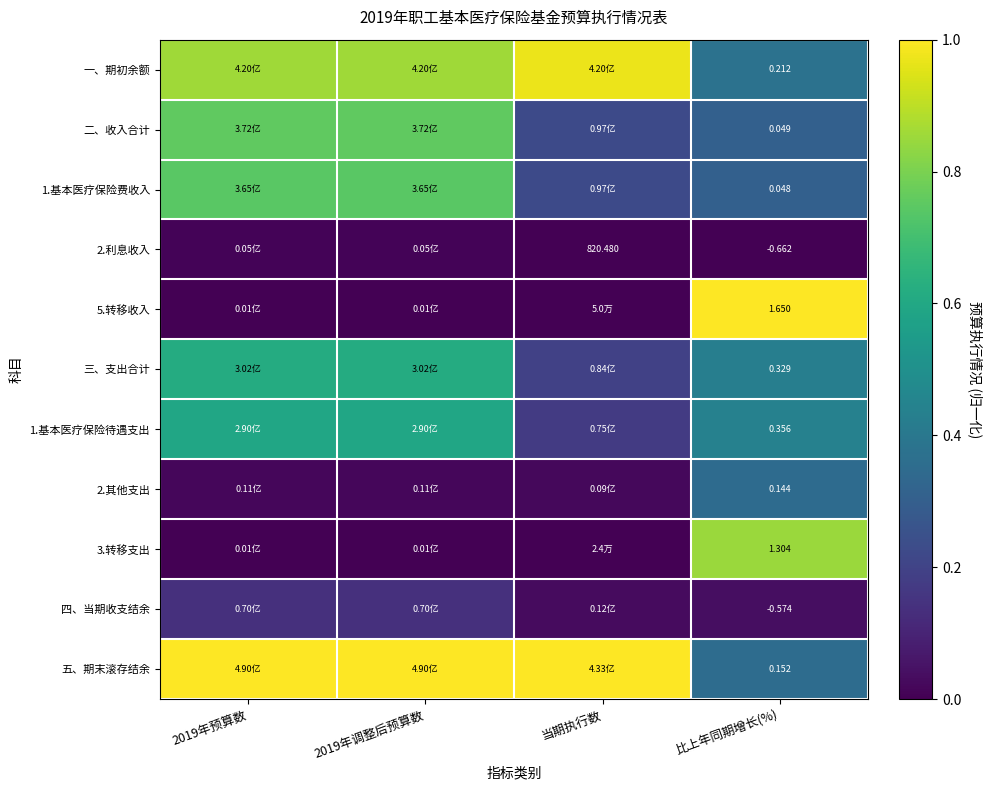

Where is 5.转移收入 nearest to the value 0?

2019年预算数